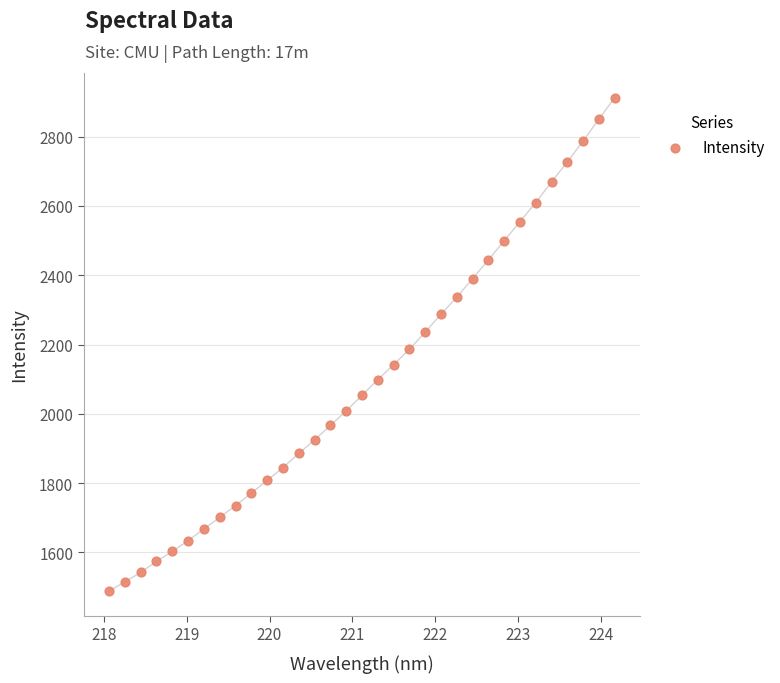

What is the range of Y values (max minus min)?

1424.3